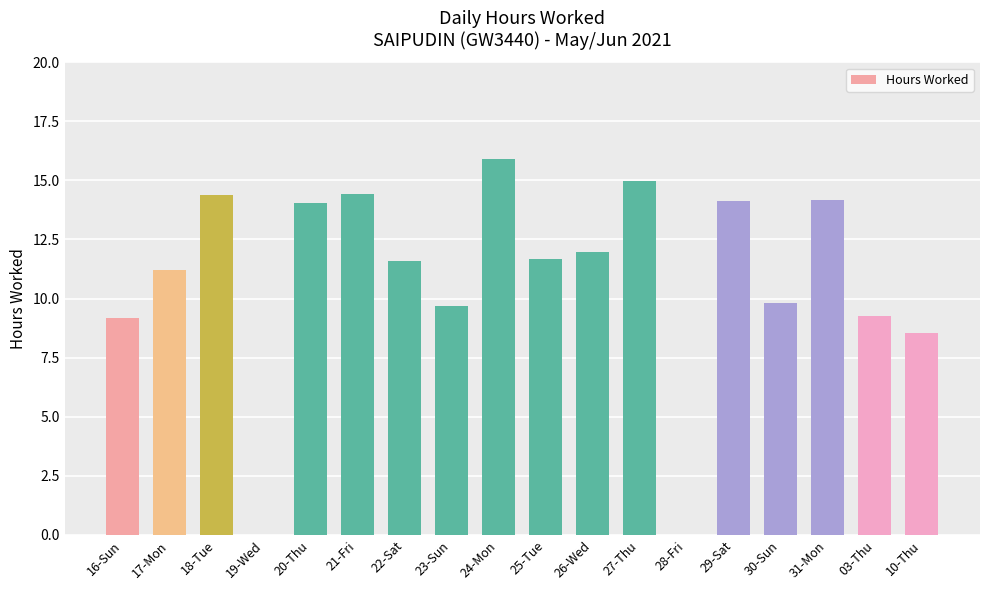

Is it true that the value at 20-Thu is 14.1?

True